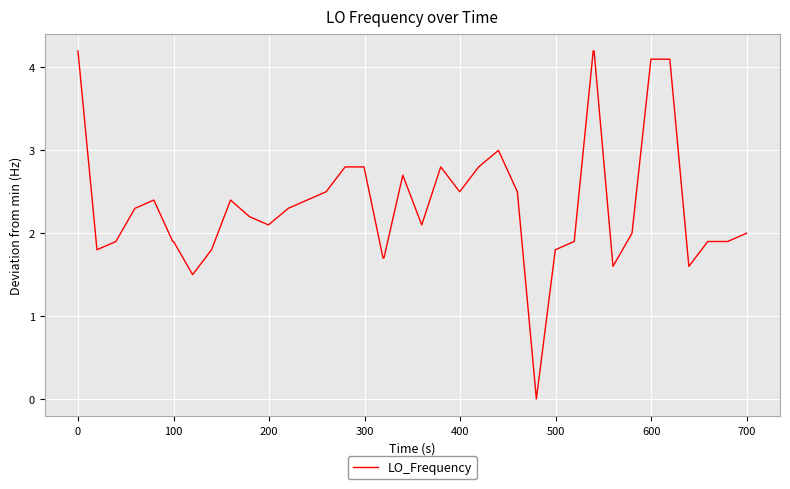

What is the sum of all values?

94.2